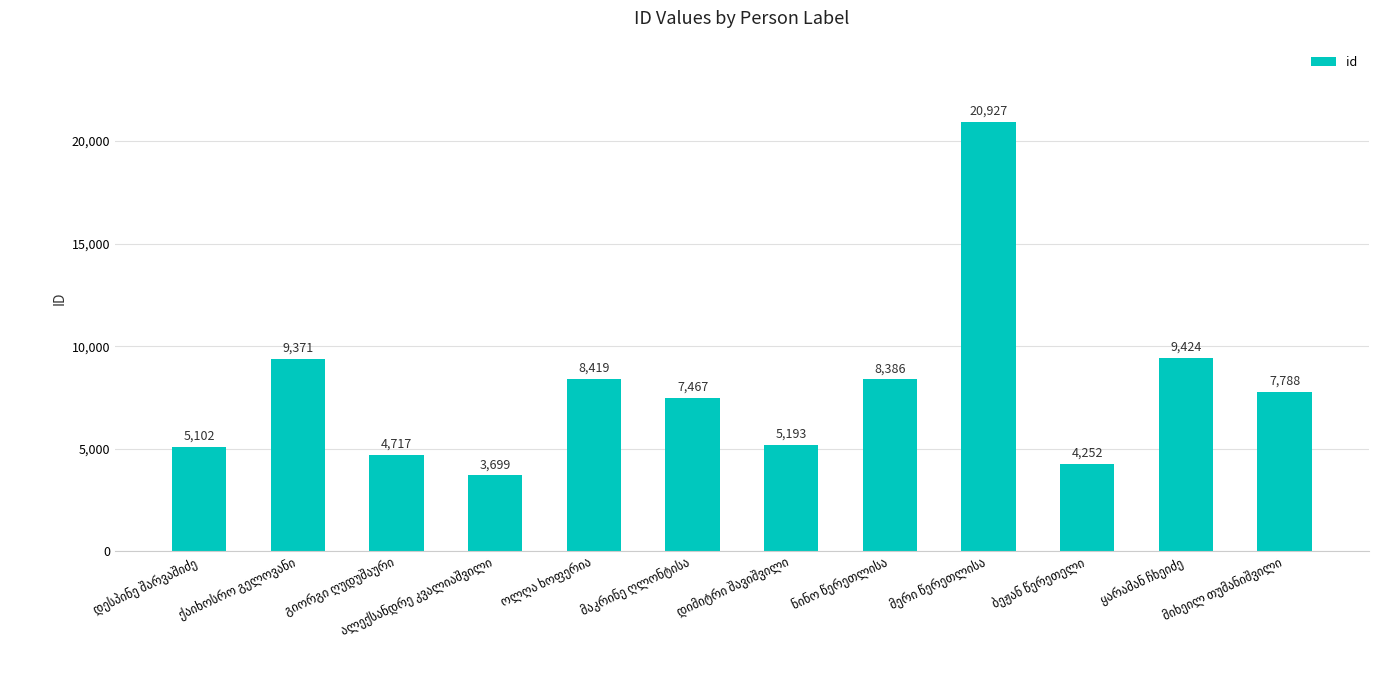

What is the difference between the maximum and minimum values?

17228